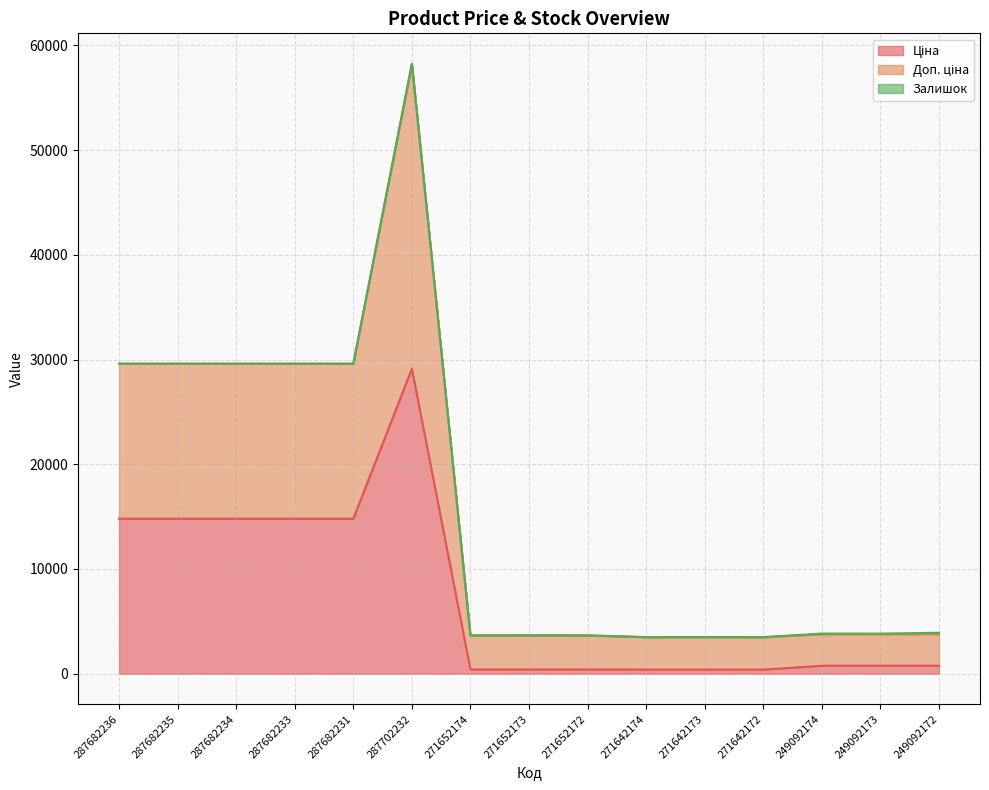

What value does the Ціна series have at 271642172?

387.0